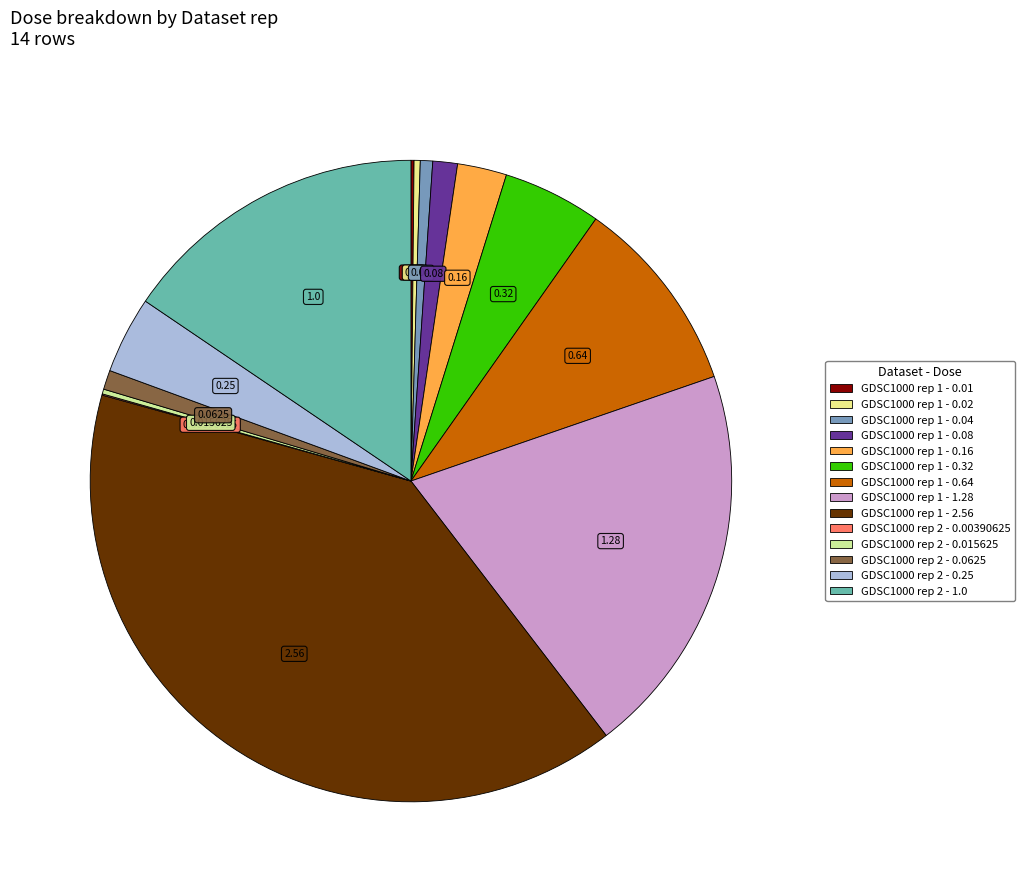

Does GDSC1000 rep 2 - 0.00390625 represent more than half of the total?

No